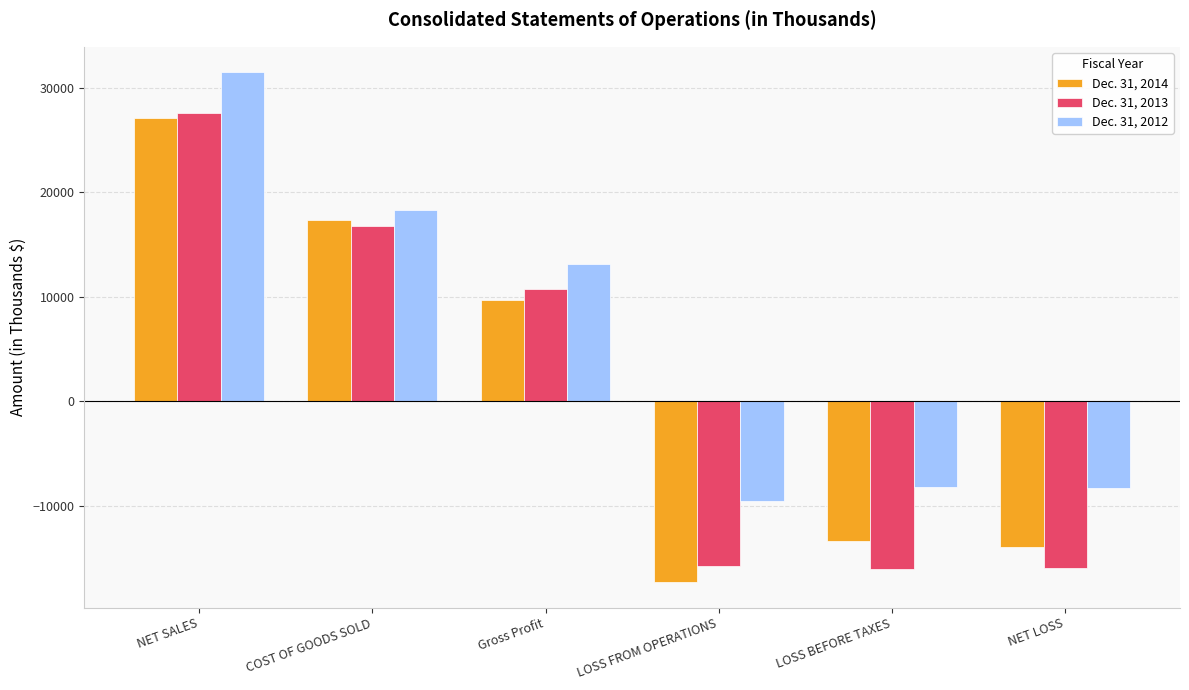

Which series has the largest total across all categories?

Dec. 31, 2012